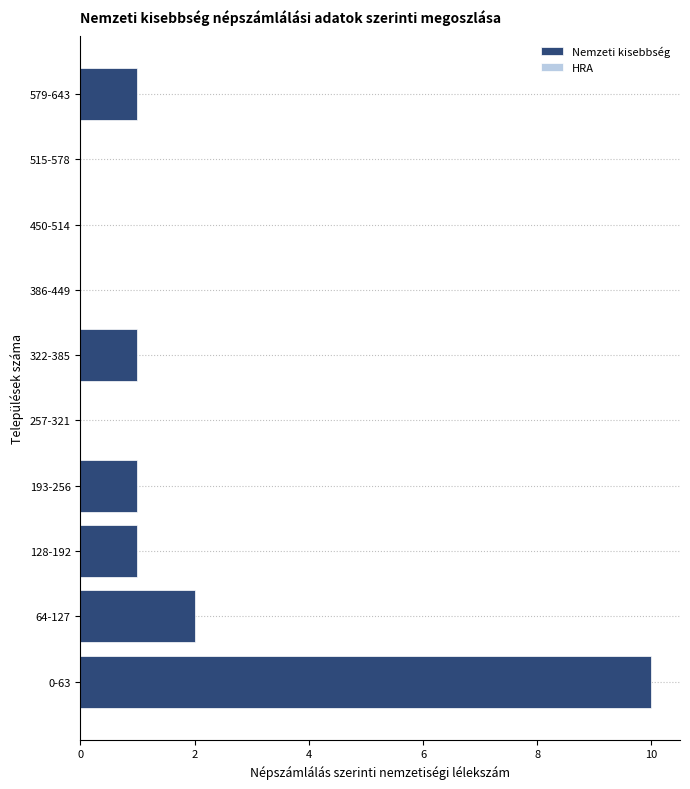

Reading bottom to top, extract all data points from this chart.

0-63=10	64-127=2	128-192=1	193-256=1	257-321=0	322-385=1	386-449=0	450-514=0	515-578=0	579-643=1